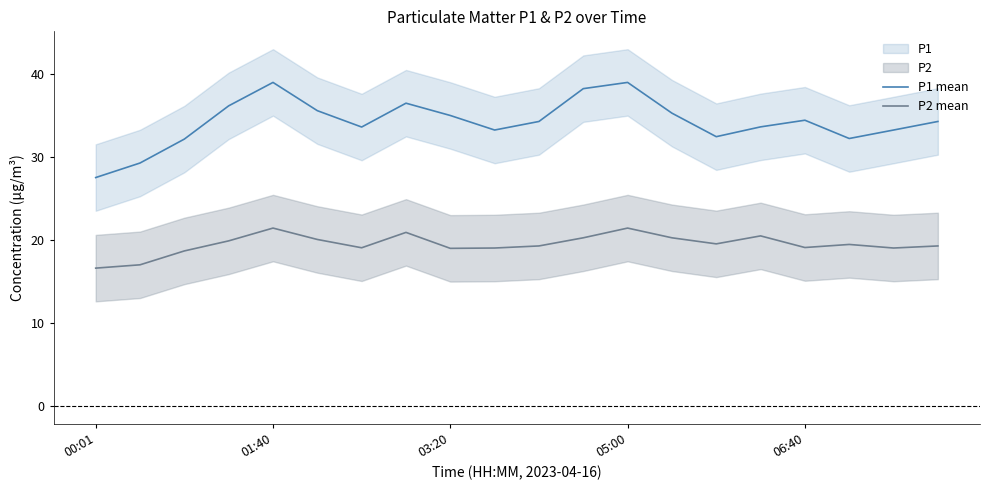

Which series changed the most between 6 and 13?

P1 mean